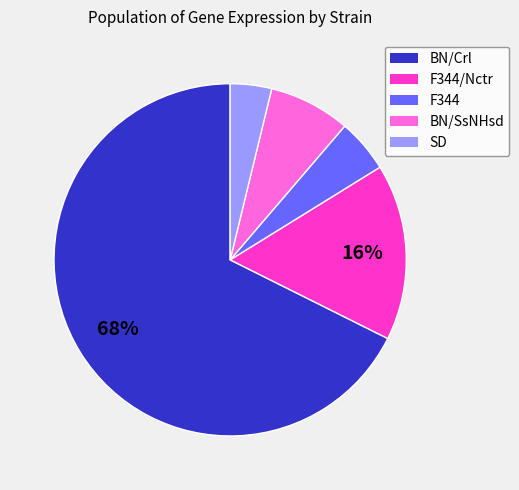

Is there a majority slice in this chart?

Yes